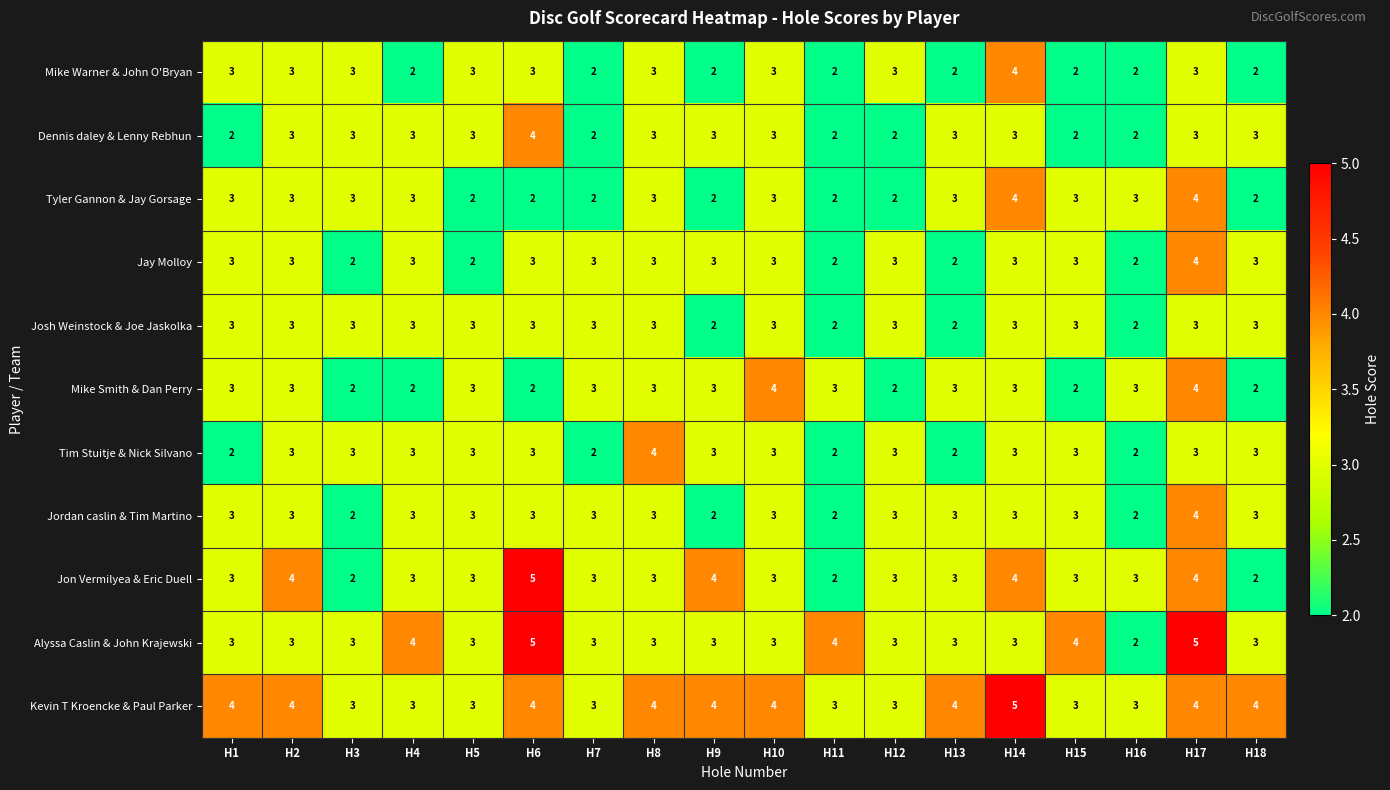

What is the maximum value for Mike Warner & John O'Bryan?

4